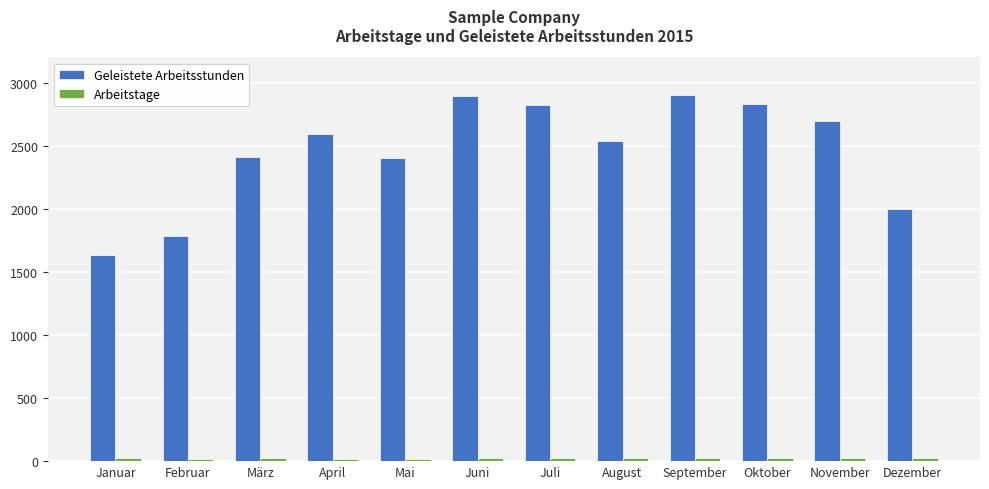

What is the maximum value for Geleistete Arbeitsstunden?

2900